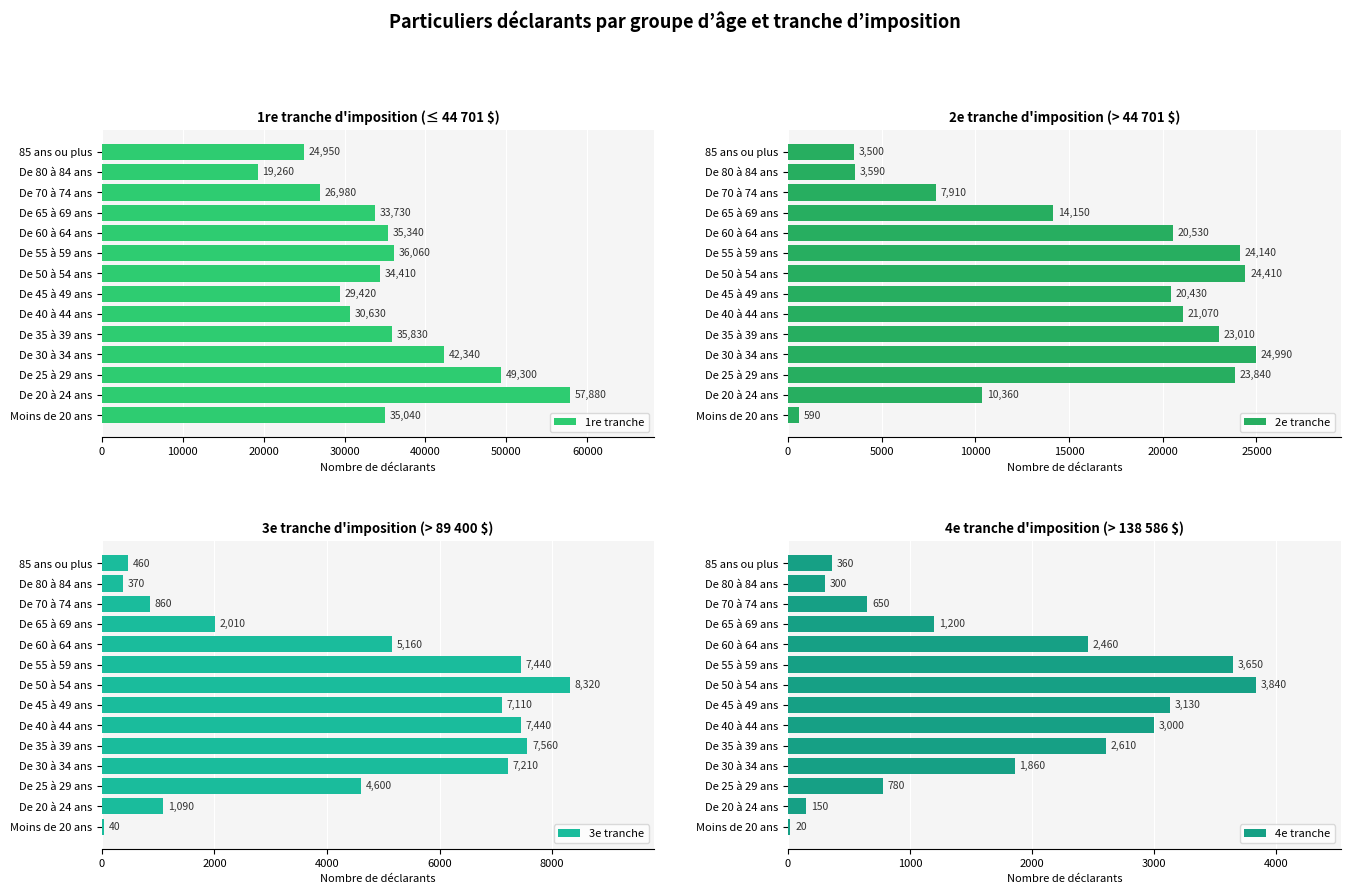

What is the minimum value for 1re tranche?

19260